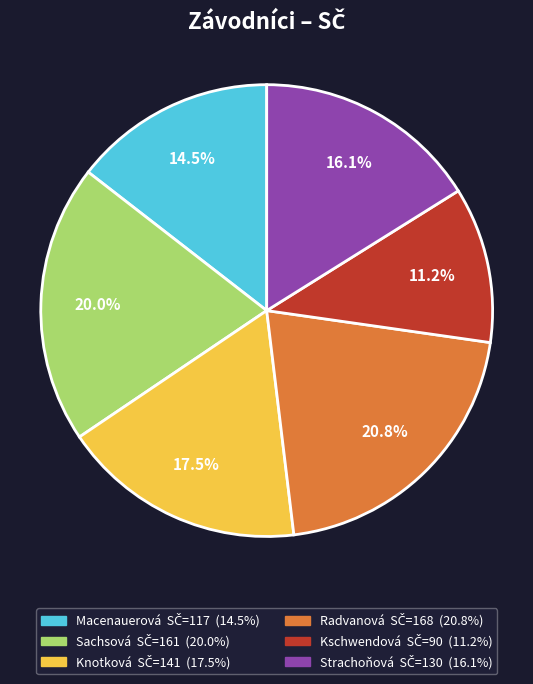

Is there a majority slice in this chart?

No